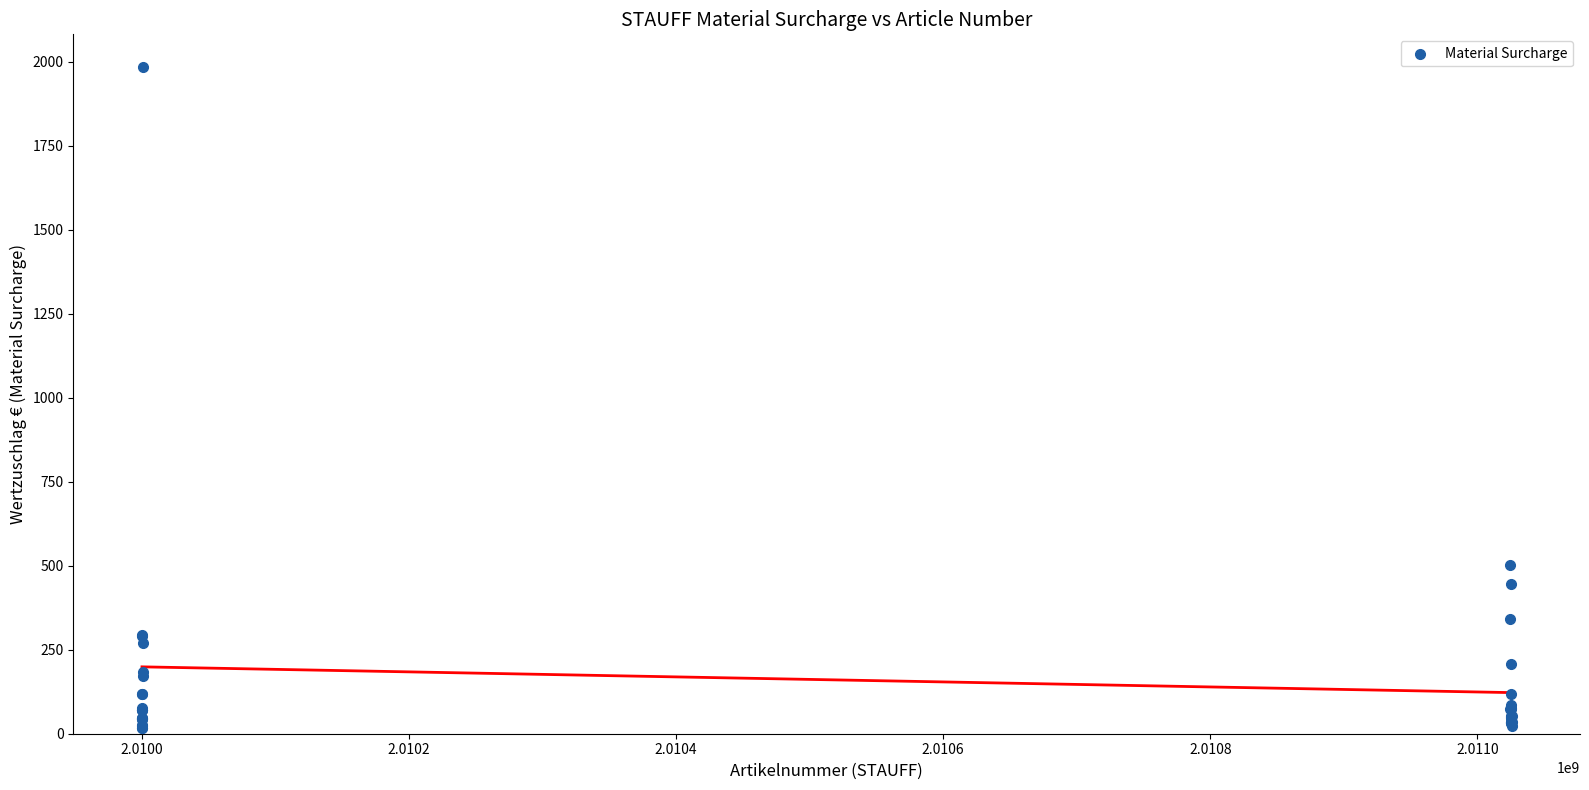

What Y value in the scatter plot is closest to 1001?

503